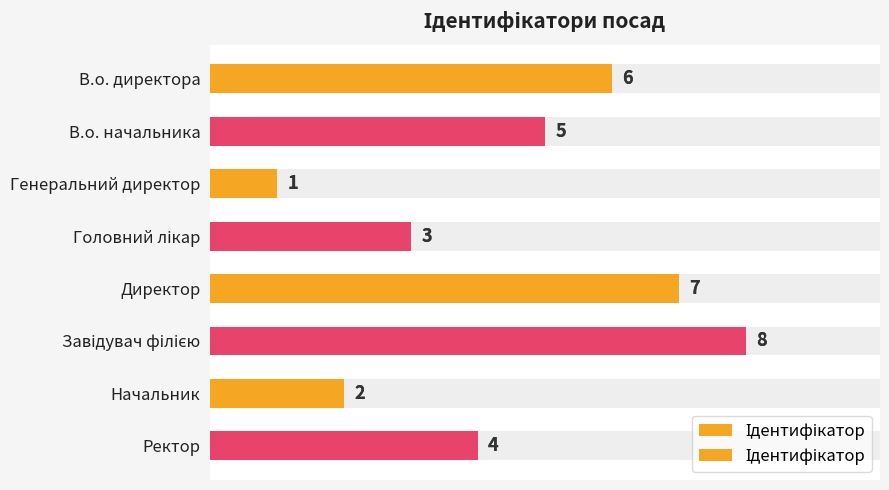

What is the value of the 7th bar from the left?

3